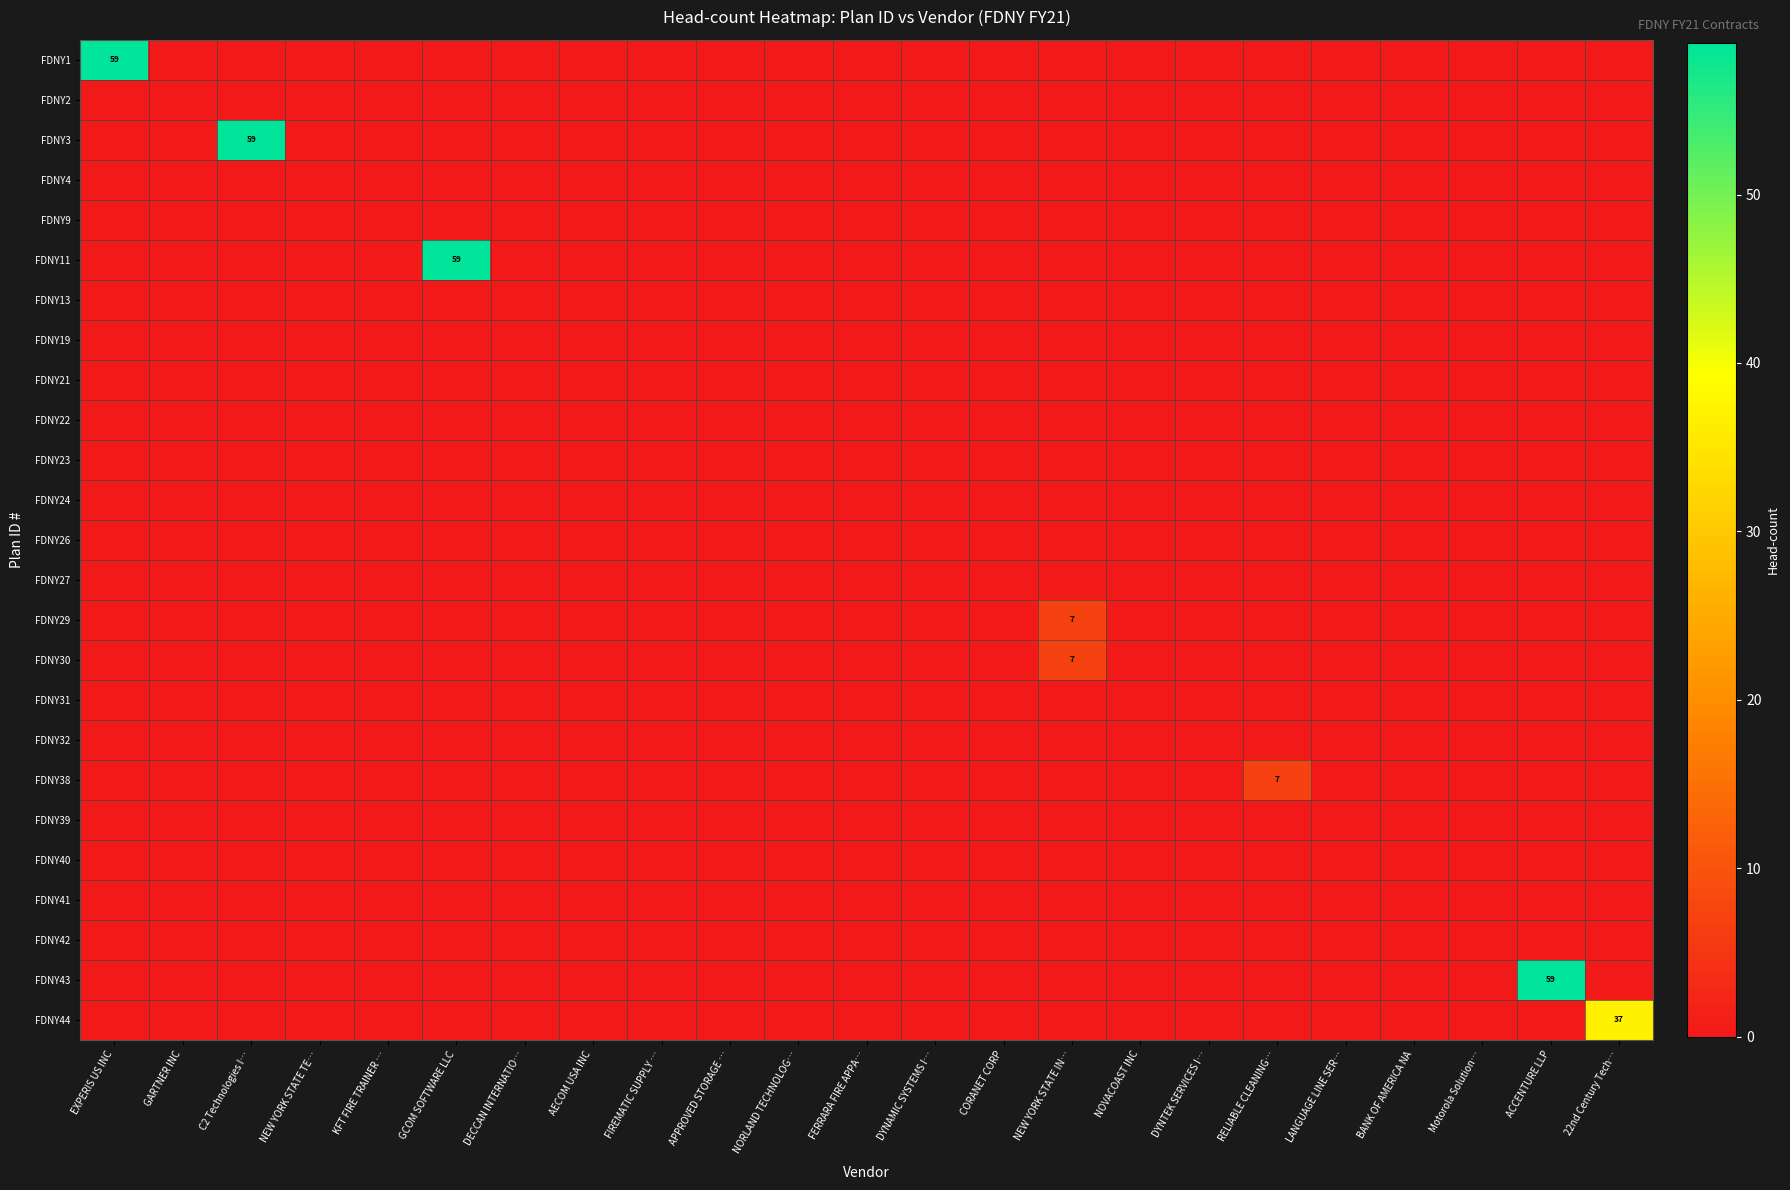

Rank the series by their maximum value, from lowest to highest.

FDNY2, FDNY4, FDNY9, FDNY13, FDNY19, FDNY21, FDNY22, FDNY23, FDNY24, FDNY26, FDNY27, FDNY31, FDNY32, FDNY39, FDNY40, FDNY41, FDNY42, FDNY29, FDNY30, FDNY38, FDNY44, FDNY1, FDNY3, FDNY11, FDNY43